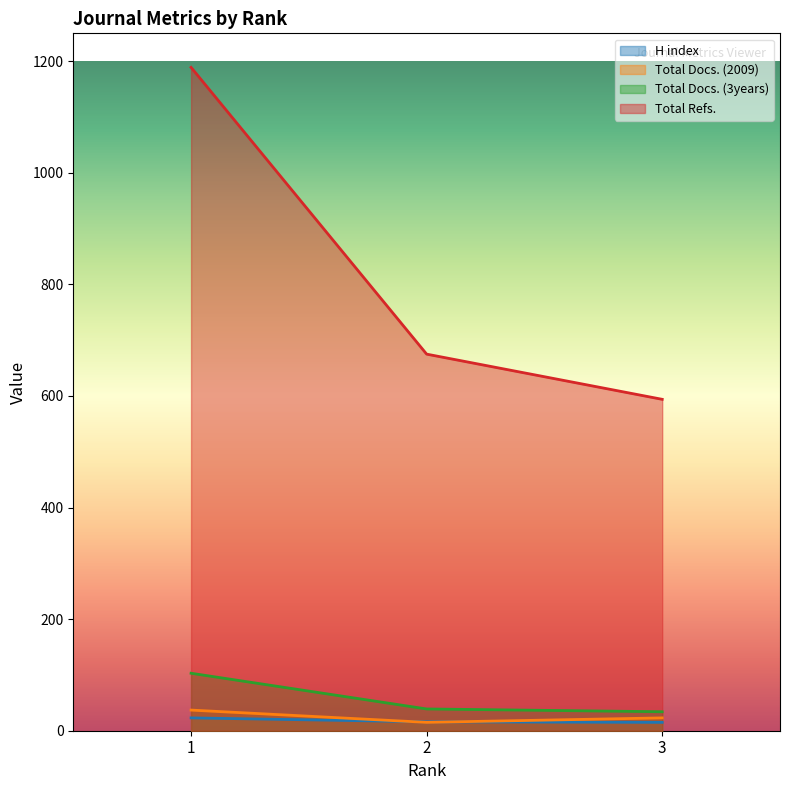

Which series has the largest range (max minus min)?

Total Refs.